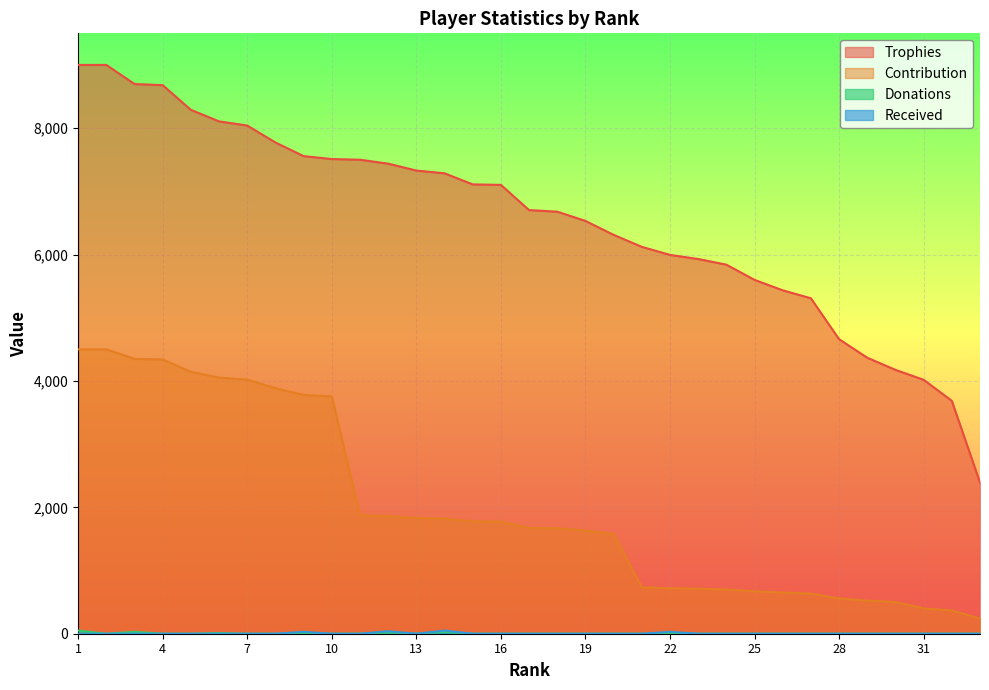

Reading left to right, extract all data points from this chart.

Trophies: 1=9000	2=9000	3=8698	4=8680	5=8289	6=8107	7=8041	8=7773	9=7557	10=7511	11=7500	12=7438	13=7329	14=7285	15=7110	16=7102	17=6703	18=6678	19=6532	20=6311	21=6122	22=5994	23=5929	24=5840	25=5599	26=5434	27=5308	28=4660	29=4367	30=4175	31=4018	32=3685	33=2391
Contribution: 1=4500	2=4500	3=4349	4=4340	5=4144	6=4053	7=4020	8=3886	9=3778	10=3755	11=1875	12=1859	13=1832	14=1821	15=1777	16=1775	17=1675	18=1669	19=1633	20=1577	21=734	22=719	23=711	24=700	25=671	26=652	27=636	28=559	29=524	30=501	31=401	32=368	33=239
Donations: 1=50	2=0	3=30	4=0	5=0	6=10	7=0	8=0	9=0	10=0	11=0	12=20	13=0	14=30	15=0	16=0	17=0	18=0	19=0	20=0	21=0	22=10	23=0	24=0	25=0	26=0	27=0	28=0	29=0	30=0	31=0	32=0	33=0
Received: 1=0	2=0	3=0	4=0	5=0	6=0	7=0	8=0	9=30	10=0	11=0	12=40	13=0	14=50	15=0	16=0	17=0	18=0	19=0	20=0	21=0	22=30	23=0	24=0	25=0	26=0	27=0	28=0	29=0	30=0	31=0	32=0	33=0